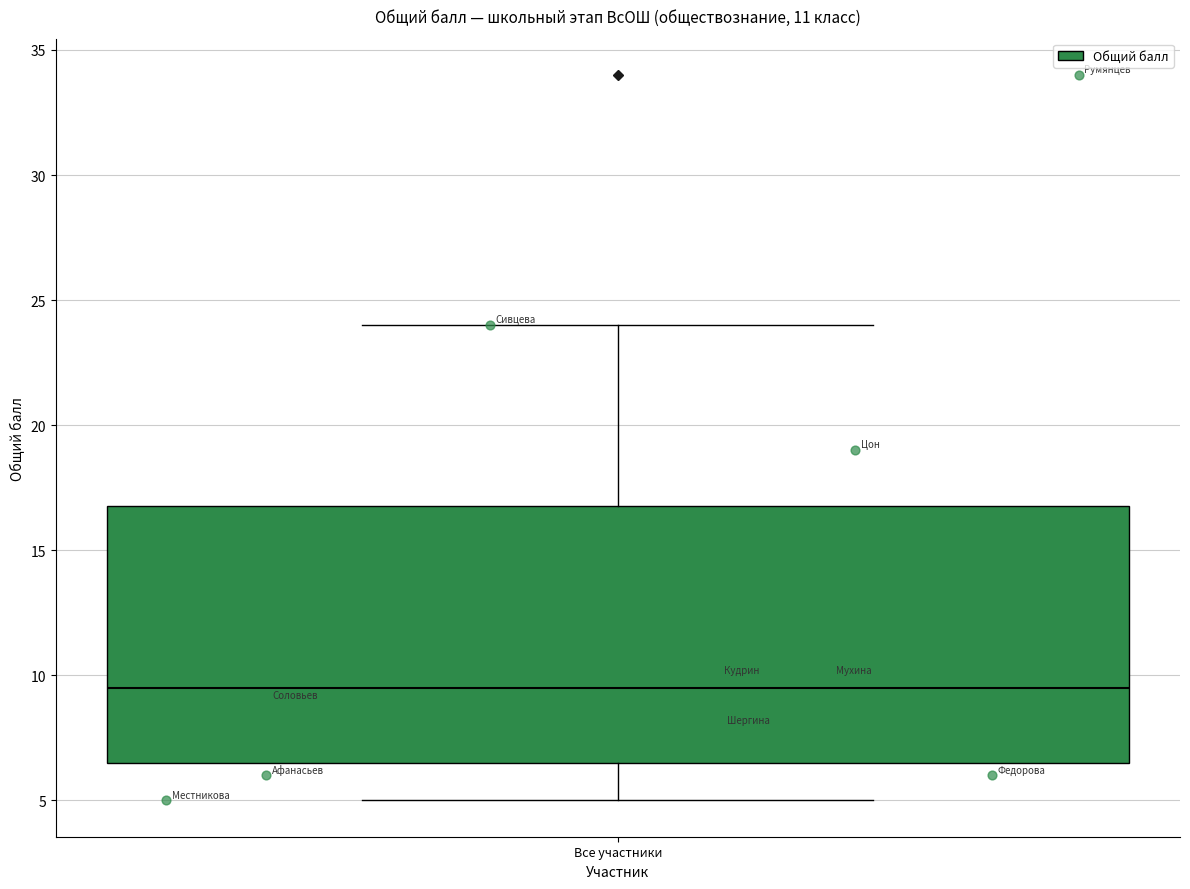

Where is the lower edge of the box for Все участники on the y-axis? The values are not printed on the chart, so give them approximately, as read against the axis.

6.5